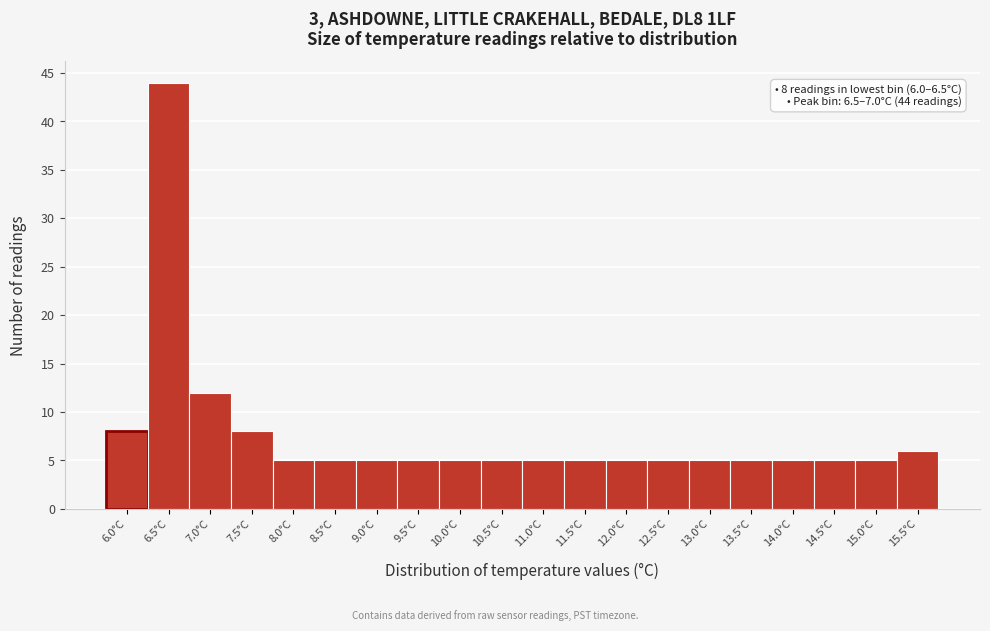

Reading left to right, list all the values displayed in this chart.

6.0°C=8	6.5°C=44	7.0°C=12	7.5°C=8	8.0°C=5	8.5°C=5	9.0°C=5	9.5°C=5	10.0°C=5	10.5°C=5	11.0°C=5	11.5°C=5	12.0°C=5	12.5°C=5	13.0°C=5	13.5°C=5	14.0°C=5	14.5°C=5	15.0°C=5	15.5°C=6